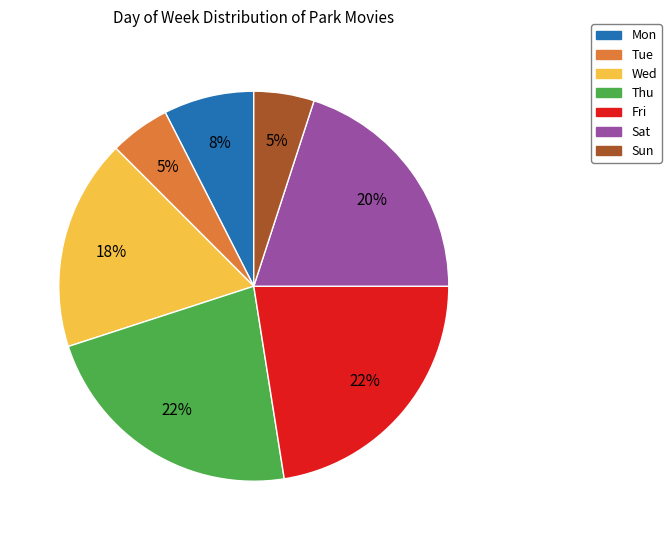

To the nearest percent, what portion does Tue represent?

5%